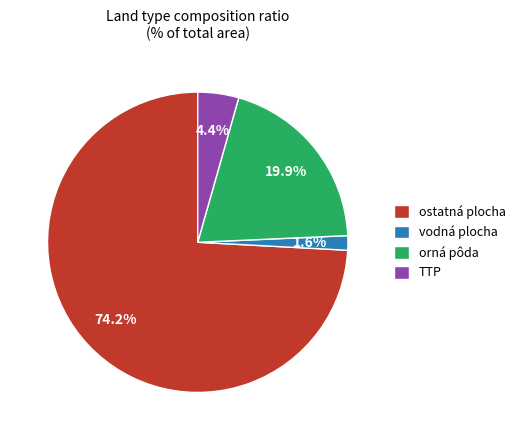

Which slice represents more than half of the pie?

ostatná plocha